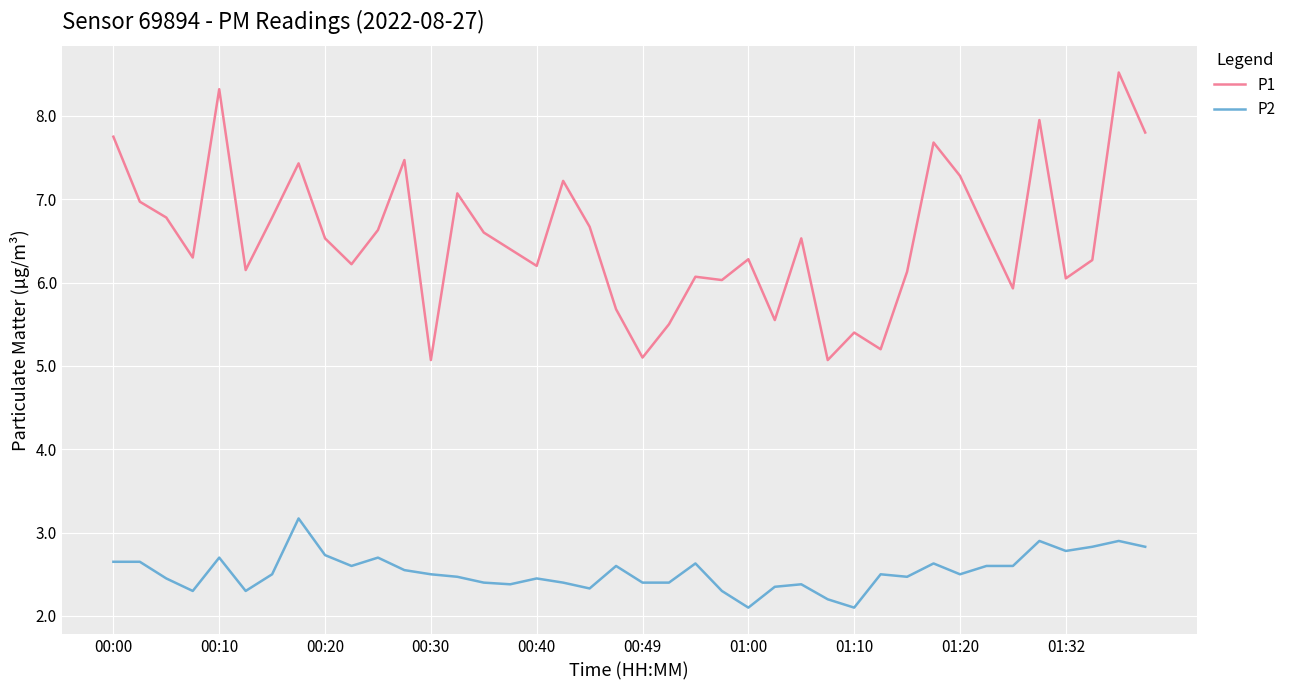

Which series has the largest total across all categories?

P1